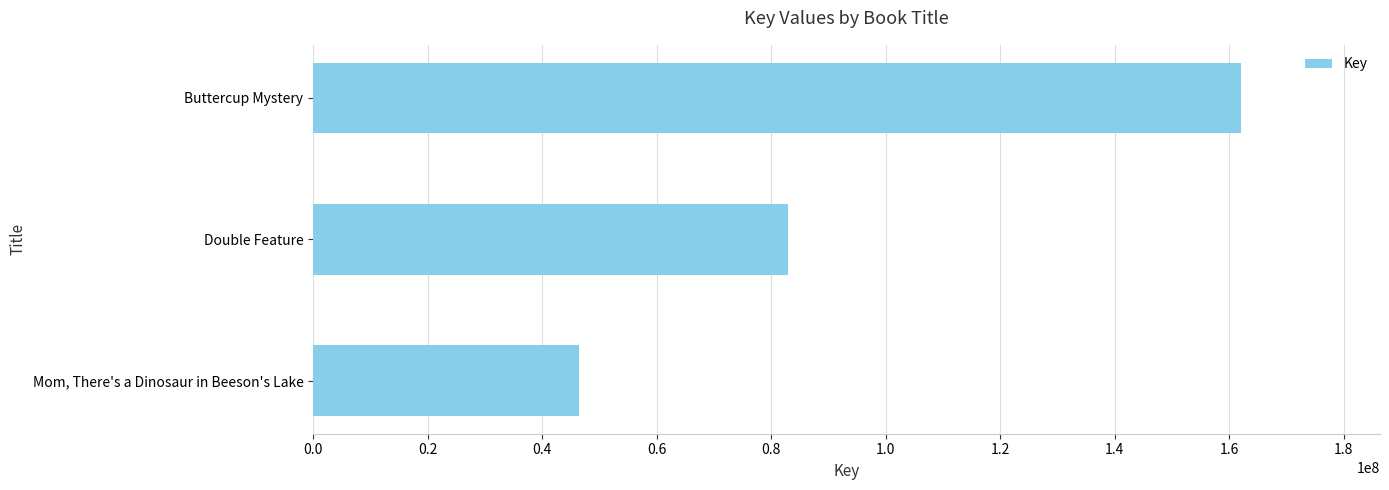

How many categories are shown in the chart?

3